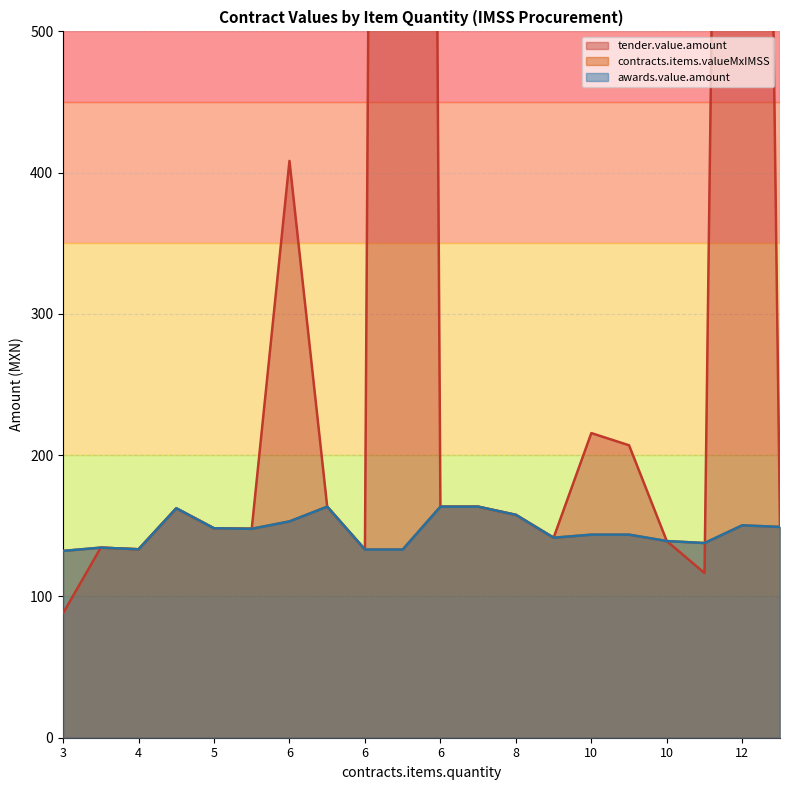

Rank the series at 5 from lowest to highest value.

tender.value.amount, contracts.items.valueMxIMSS, awards.value.amount